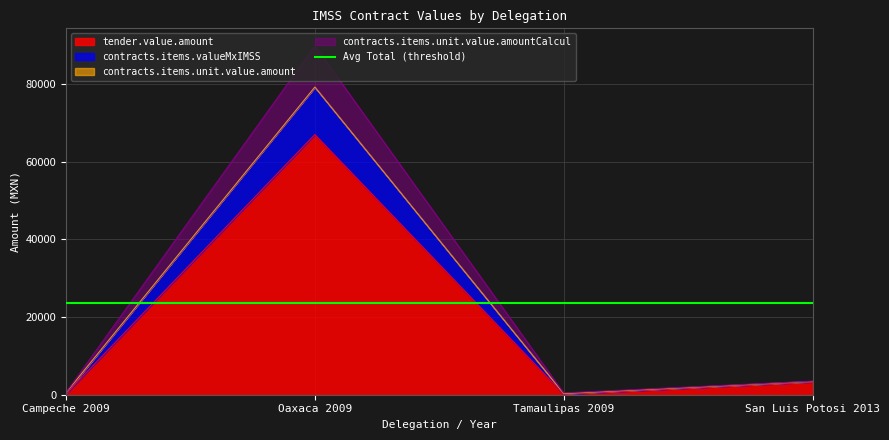

What is the smallest value displayed?

128.8